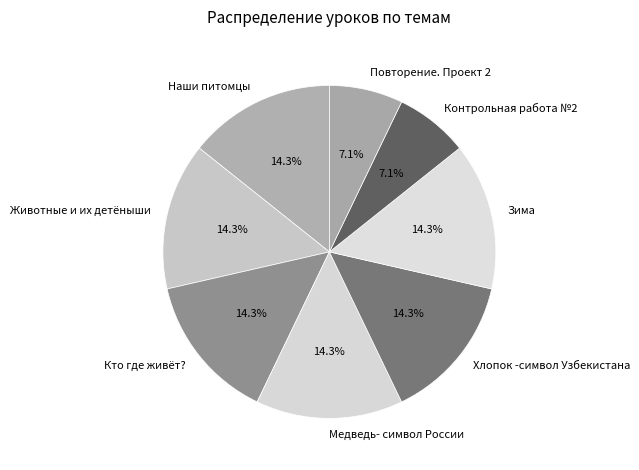

Count the number of slices in the pie.

8